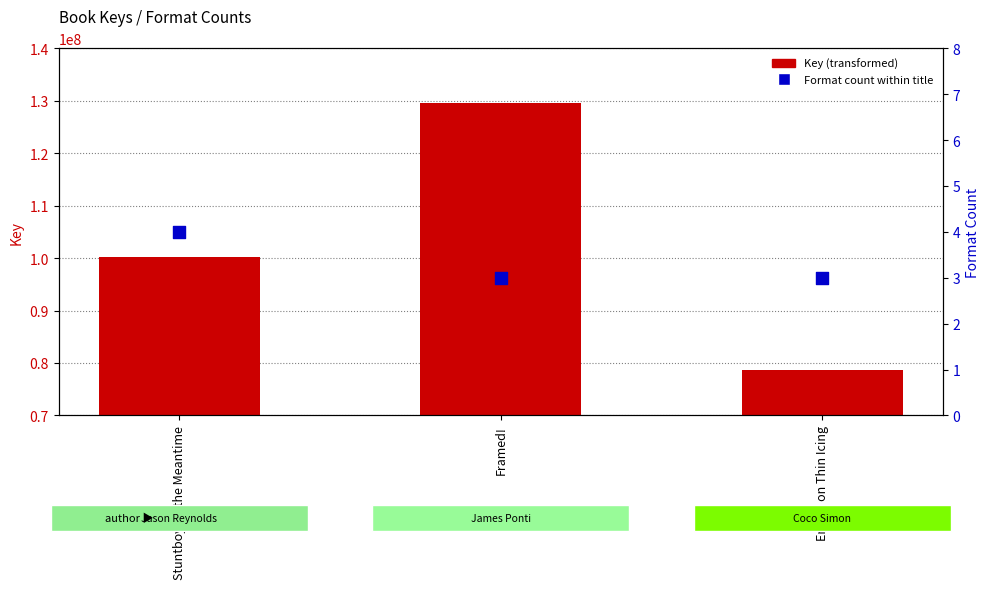

At which category is the sum across all series the highest?

Framed!